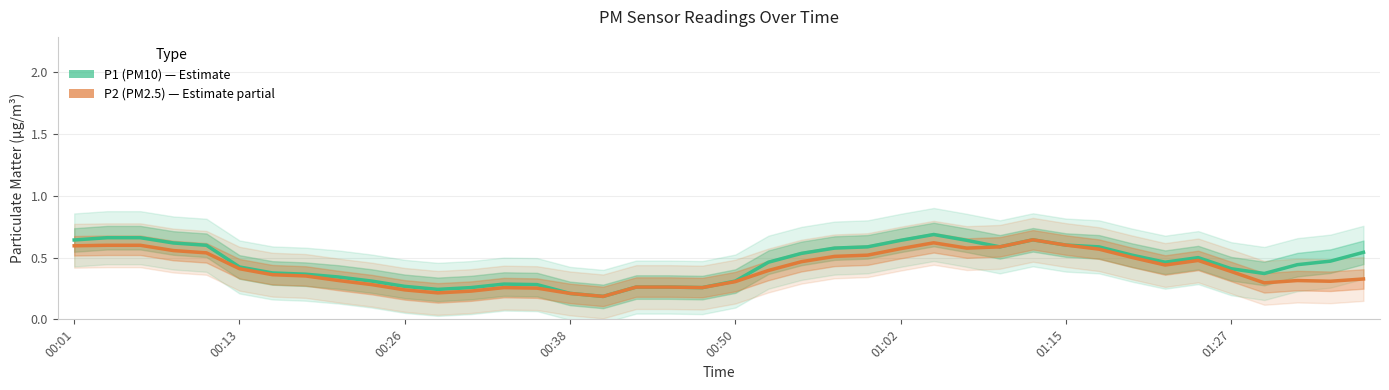

Reading left to right, what are all the values shown in this chart?

P1 (PM10): 0.6	0.7	0.7	0.6	0.6	0.4	0.4	0.4	0.3	0.3	0.3	0.2	0.3	0.3	0.3	0.2	0.2	0.3	0.3	0.3	0.3	0.5	0.5	0.6	0.6	0.6	0.7	0.6	0.6	0.6	0.6	0.6	0.5	0.5	0.5	0.4	0.4	0.4	0.5	0.5
P2 (PM2.5): 0.6	0.6	0.6	0.6	0.5	0.4	0.4	0.4	0.3	0.3	0.2	0.2	0.2	0.3	0.3	0.2	0.2	0.3	0.3	0.3	0.3	0.4	0.5	0.5	0.5	0.6	0.6	0.6	0.6	0.6	0.6	0.6	0.5	0.4	0.5	0.4	0.3	0.3	0.3	0.3